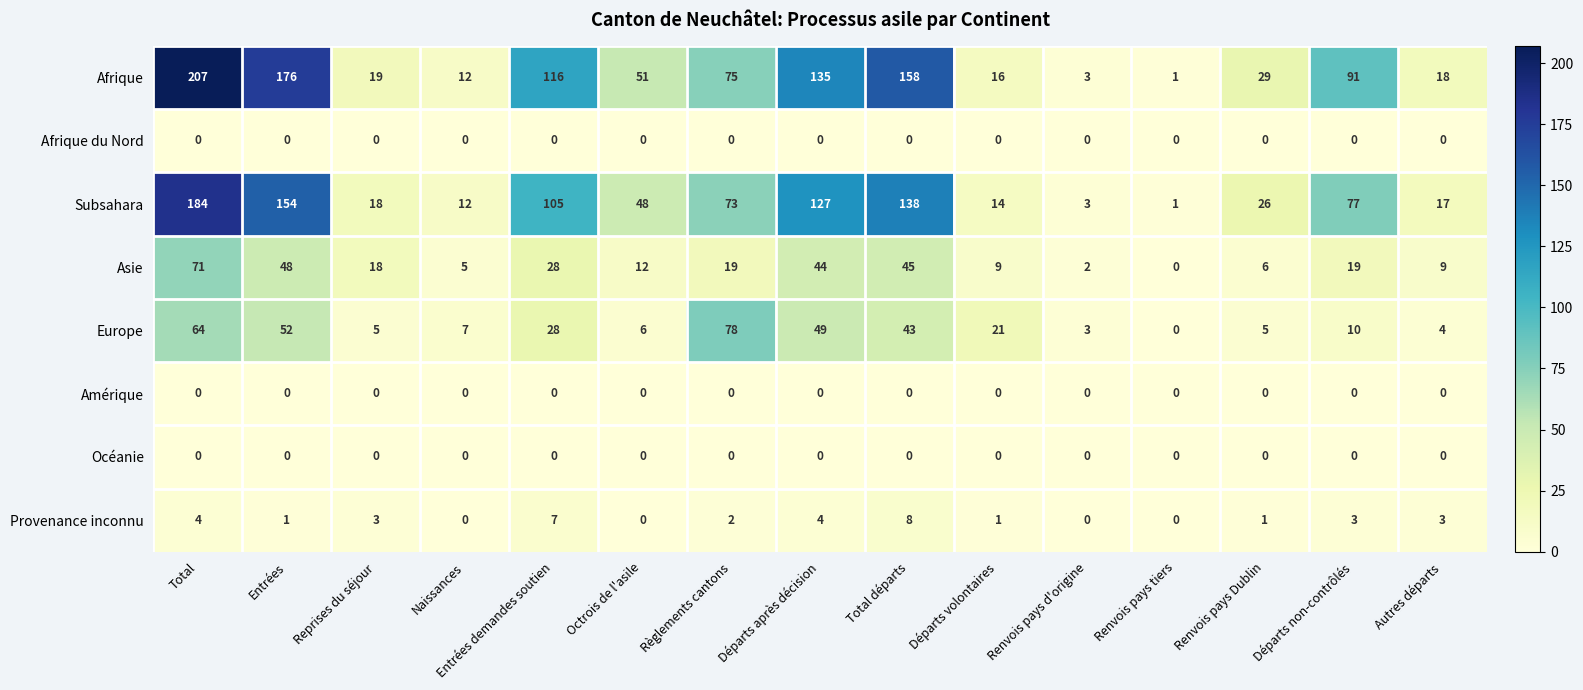

What is the difference between the highest and lowest values at Départs volontaires?

21